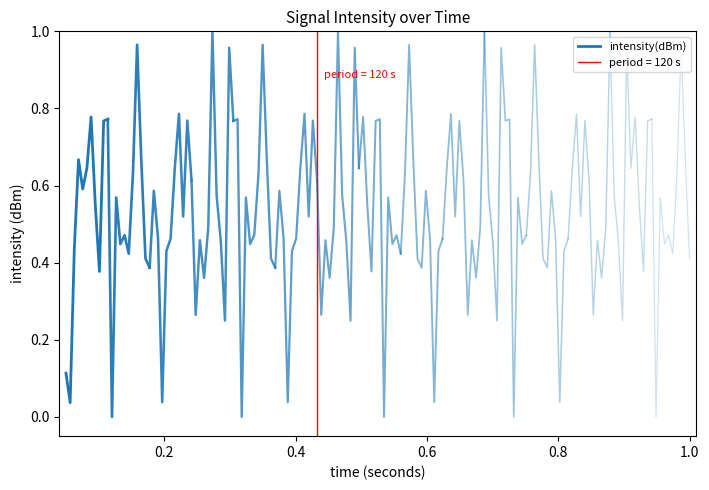

How many series are shown in this chart?

1